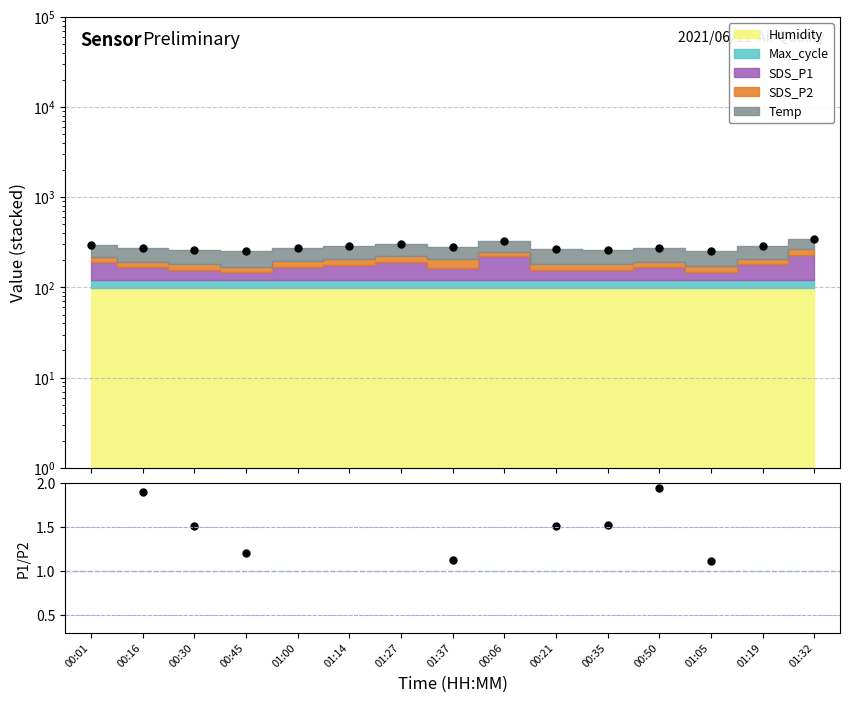

What is the ratio of the value at 01:14 to the value at 00:30?

1.4